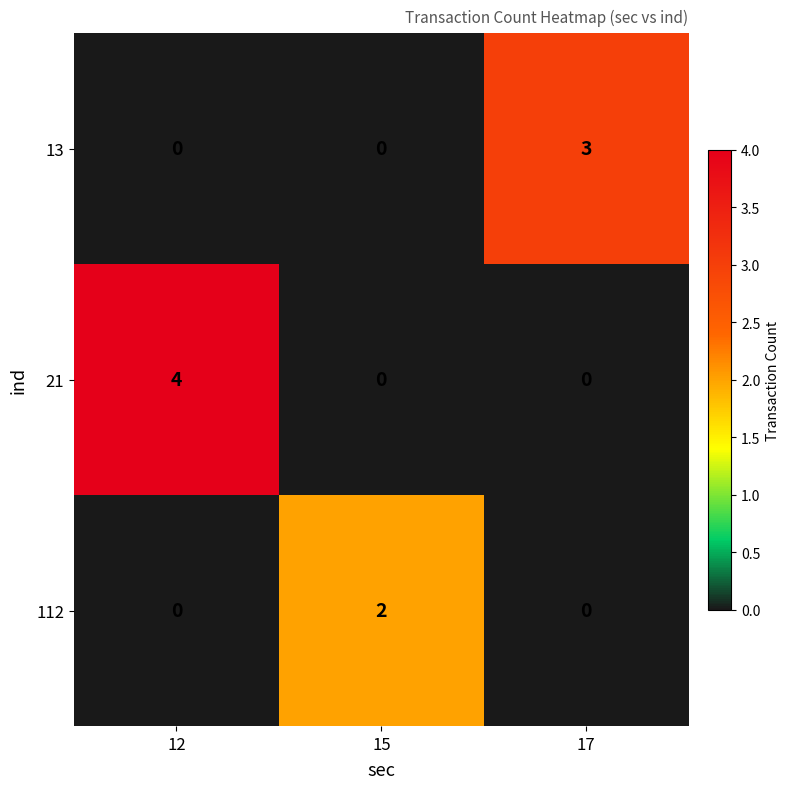

Which series has the largest total across all categories?

21